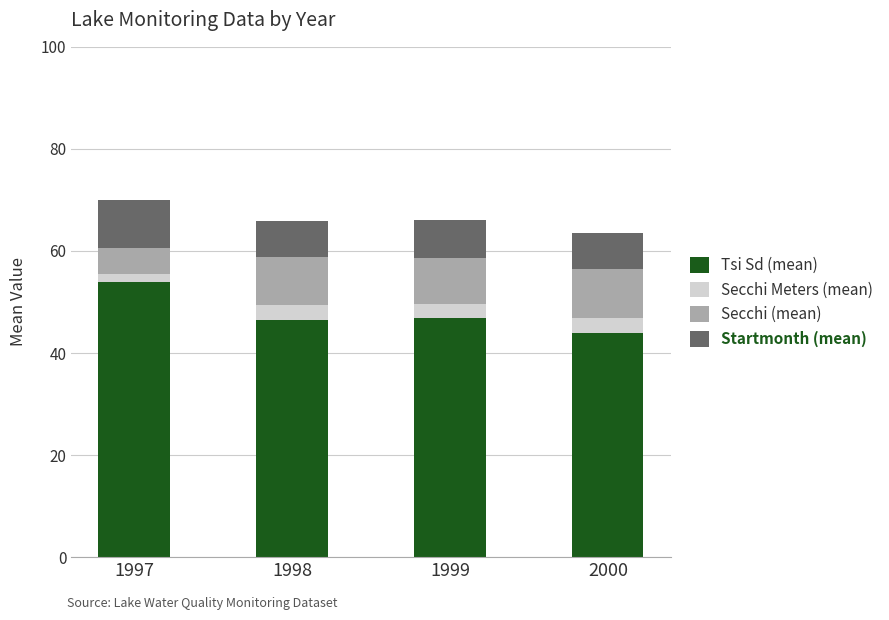

The Tsi Sd (mean) series shows 54.0 at 1997. True or false?

True